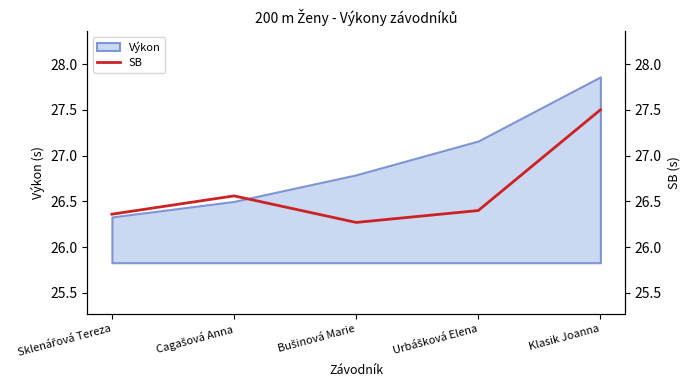

What position from the right is Bušinová Marie?

3